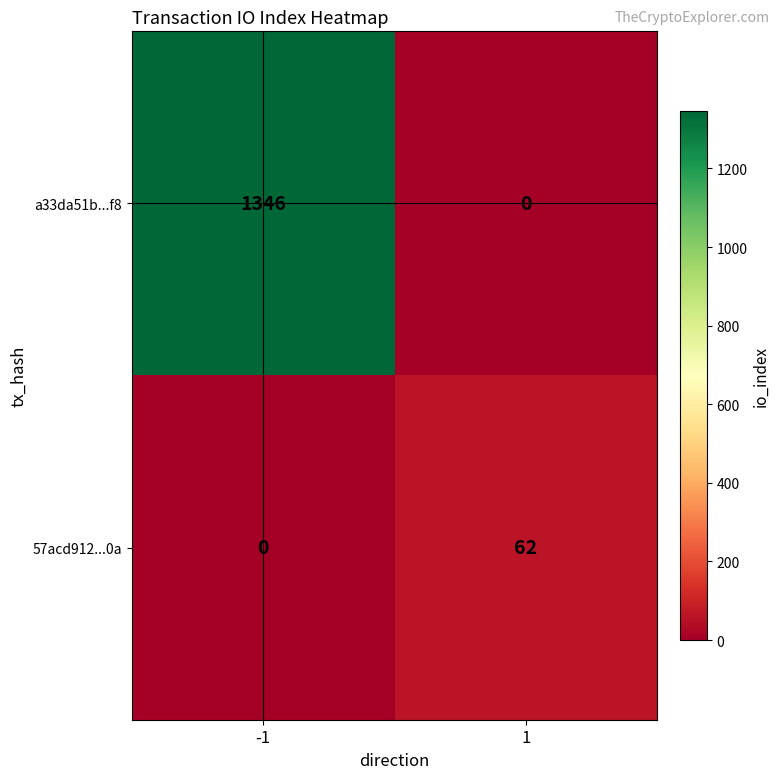

The value of a33da51b...f8 at -1 is 2221. True or false?

False